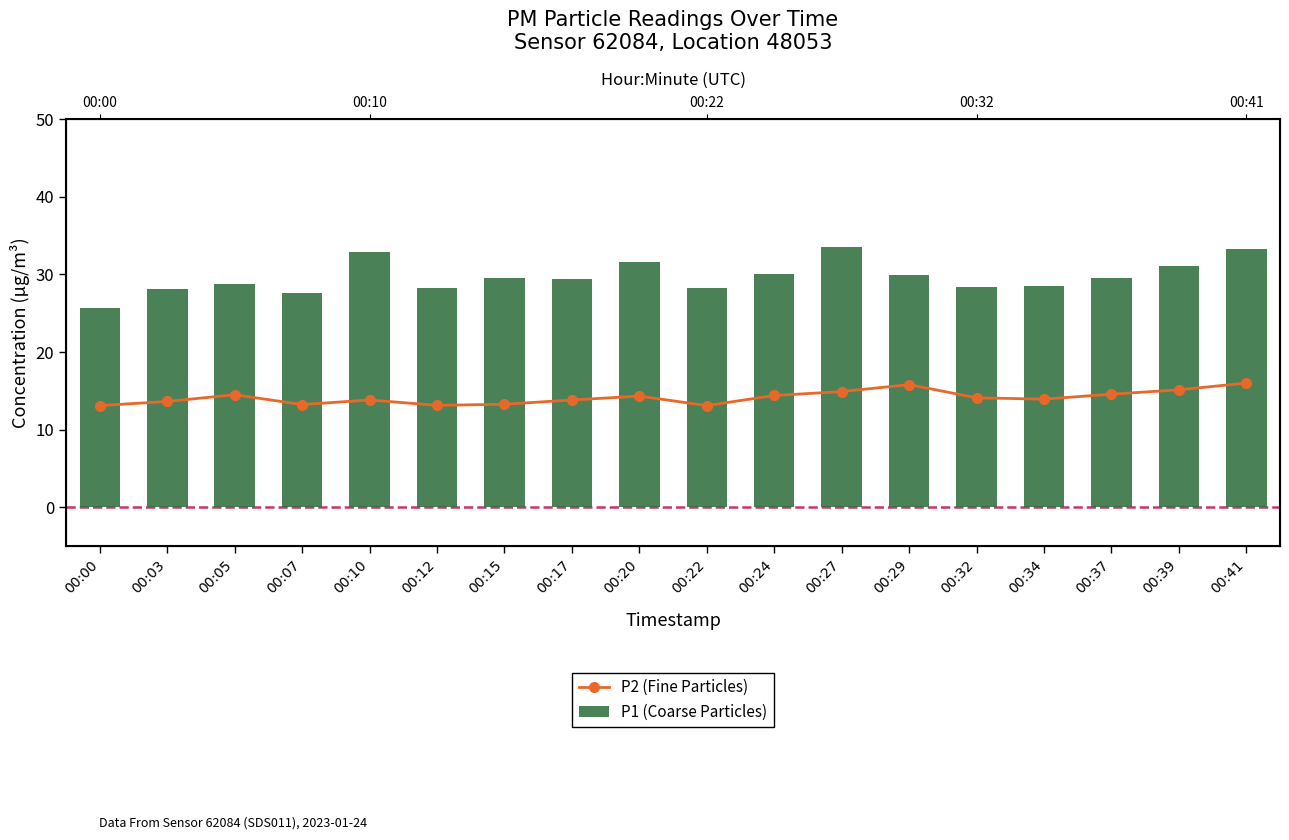

At how many categories does at least one series exceed 17?

18